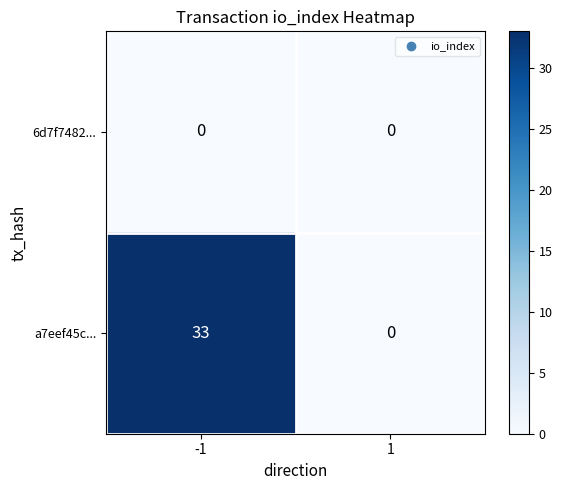

Which series changed the most between -1 and 1?

a7eef45c...